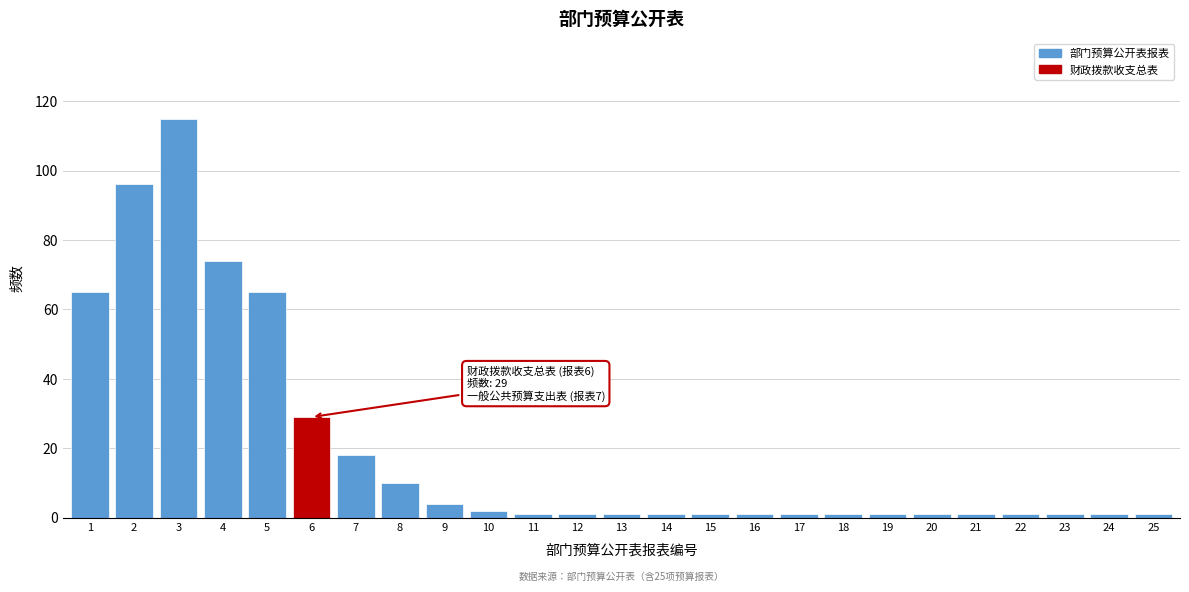

Reading left to right, what are all the values shown in this chart?

1=65	2=96	3=115	4=74	5=65	6=29	7=18	8=10	9=4	10=2	11=1	12=1	13=1	14=1	15=1	16=1	17=1	18=1	19=1	20=1	21=1	22=1	23=1	24=1	25=1